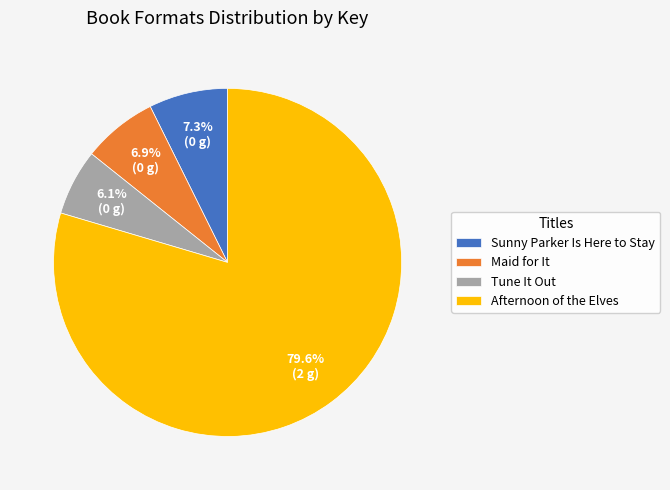

Between Tune It Out and Afternoon of the Elves, which is larger?

Afternoon of the Elves